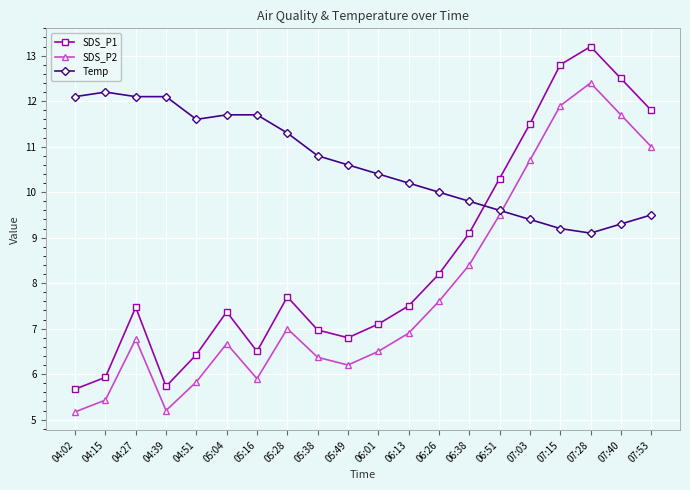

What position from the left is 07:15?

17